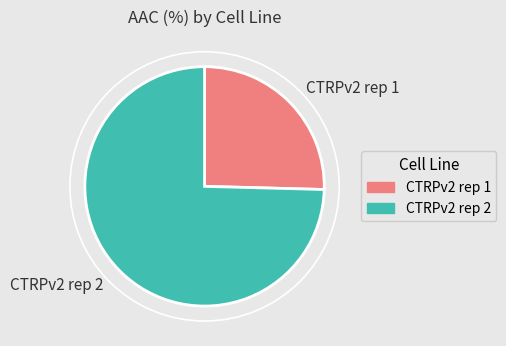

Count the number of slices in the pie.

2